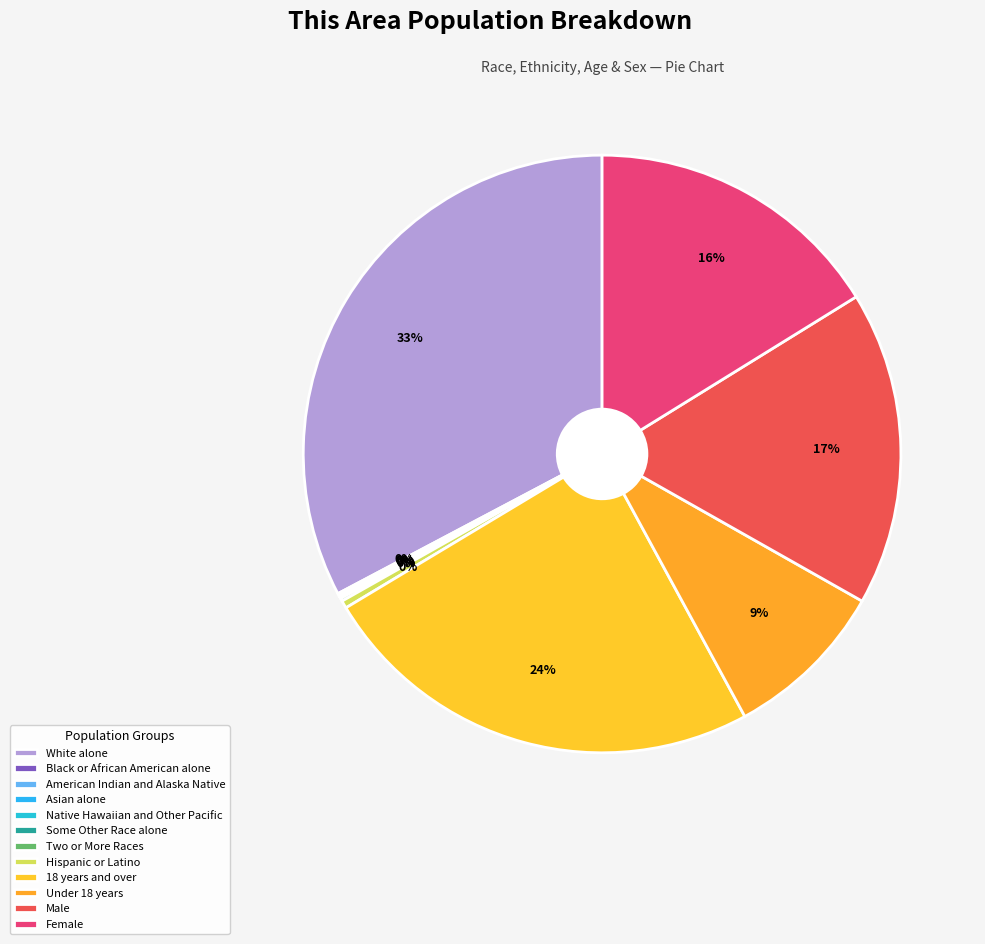

To the nearest percent, what is the difference between the largest and smallest slice percentages?

33%